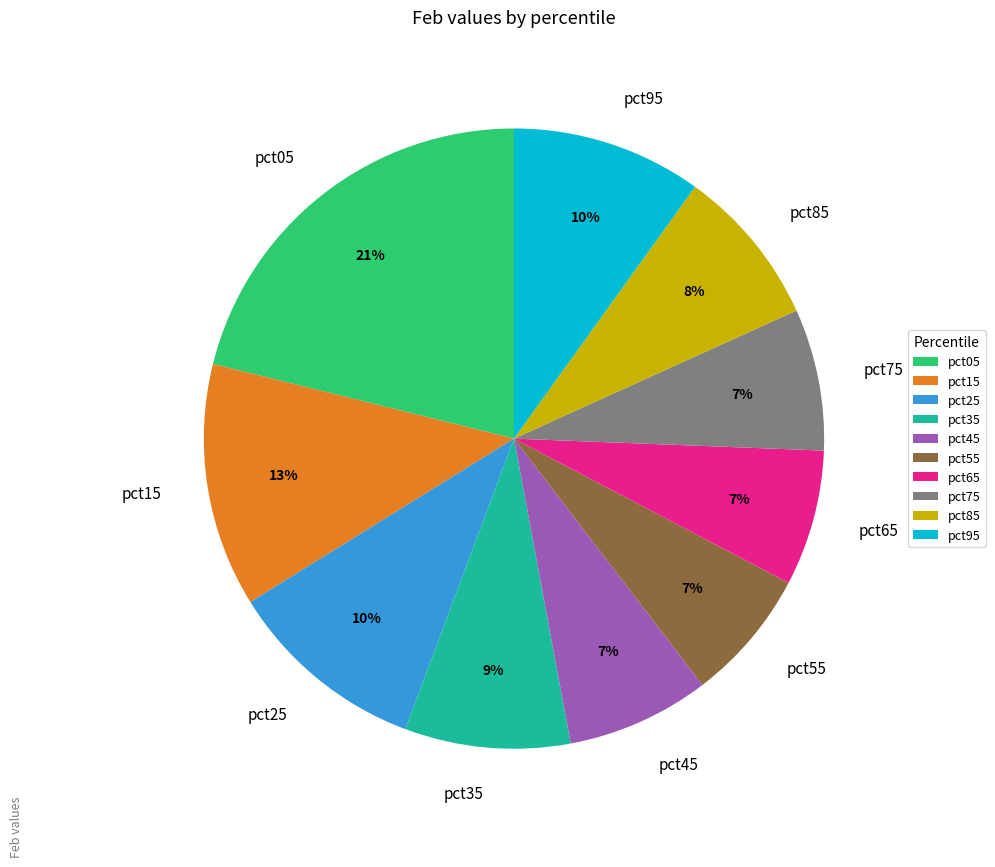

How many segments does this pie chart have?

10